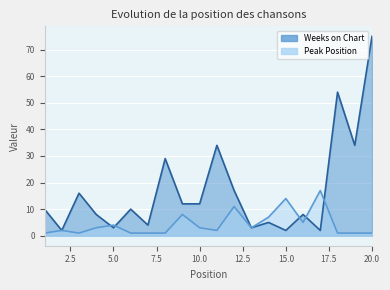

How many interior local peaks does the Weeks on Chart series have?

7